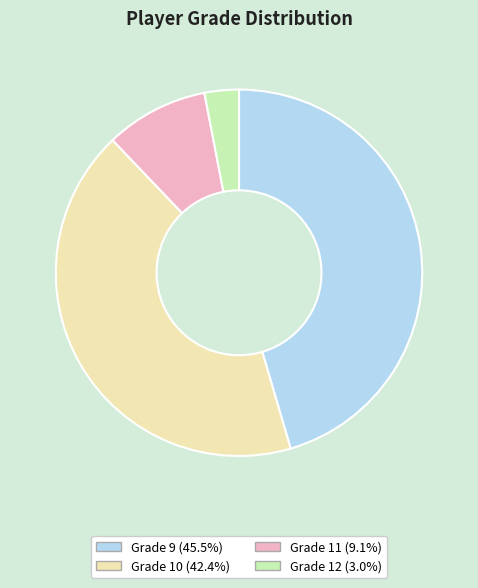

Rank the categories by value from highest to lowest.

Grade 9, Grade 10, Grade 11, Grade 12